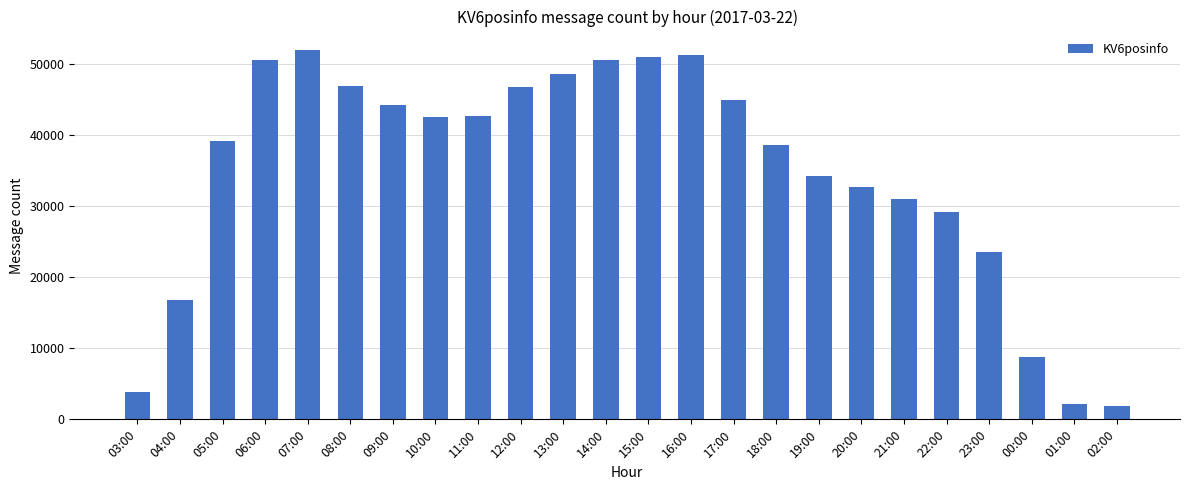

What is the ratio of the value at 06:00 to the value at 04:00?

3.0